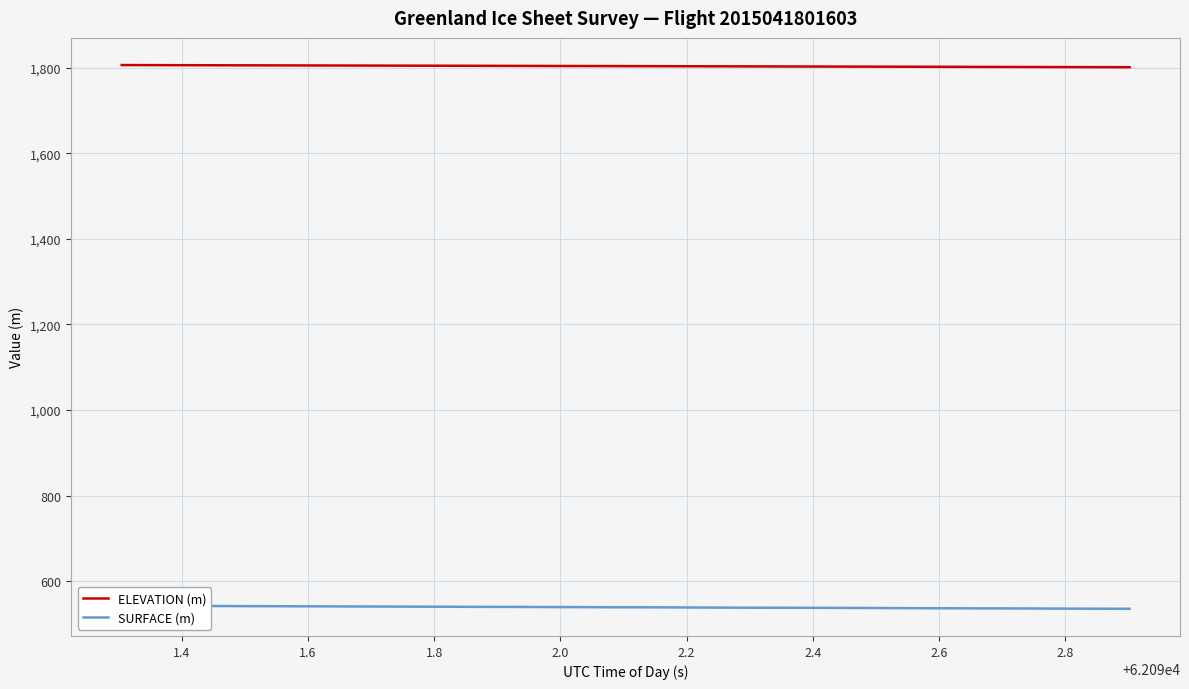

List the series in order of their overall mean, lowest first.

SURFACE (m), ELEVATION (m)